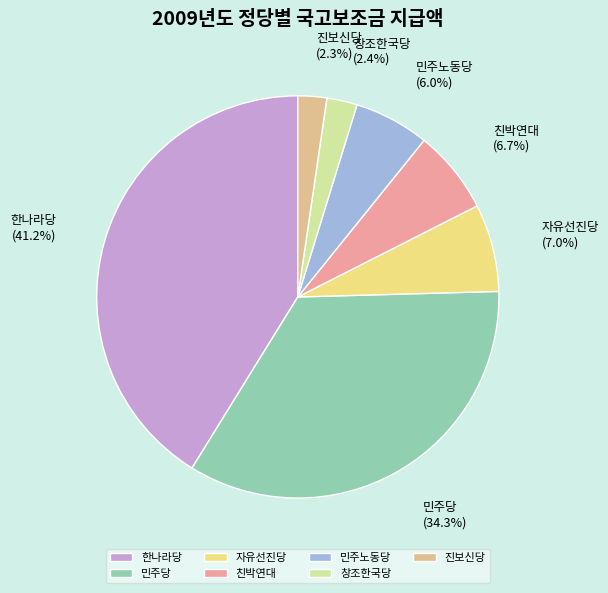

How many segments does this pie chart have?

7